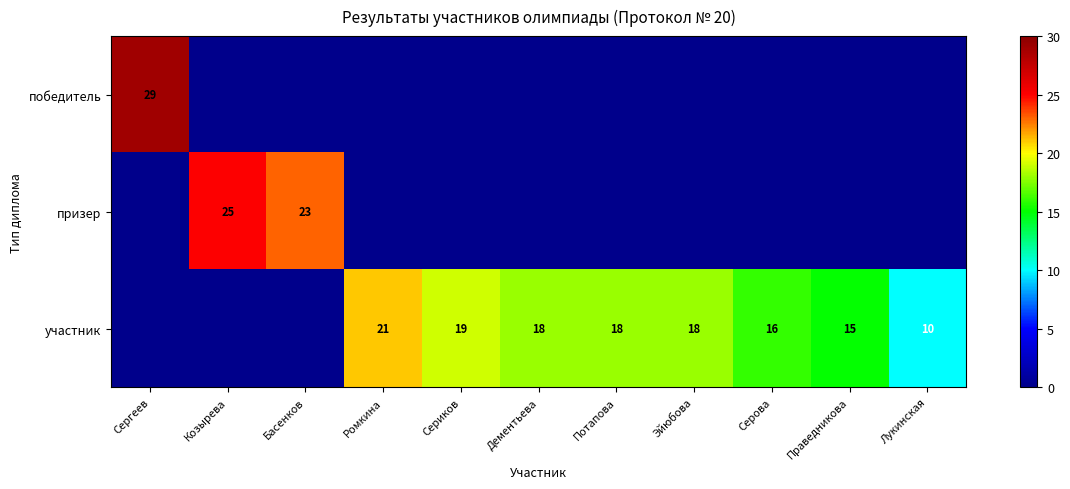

The победитель series shows 44 at Сергеев. True or false?

False